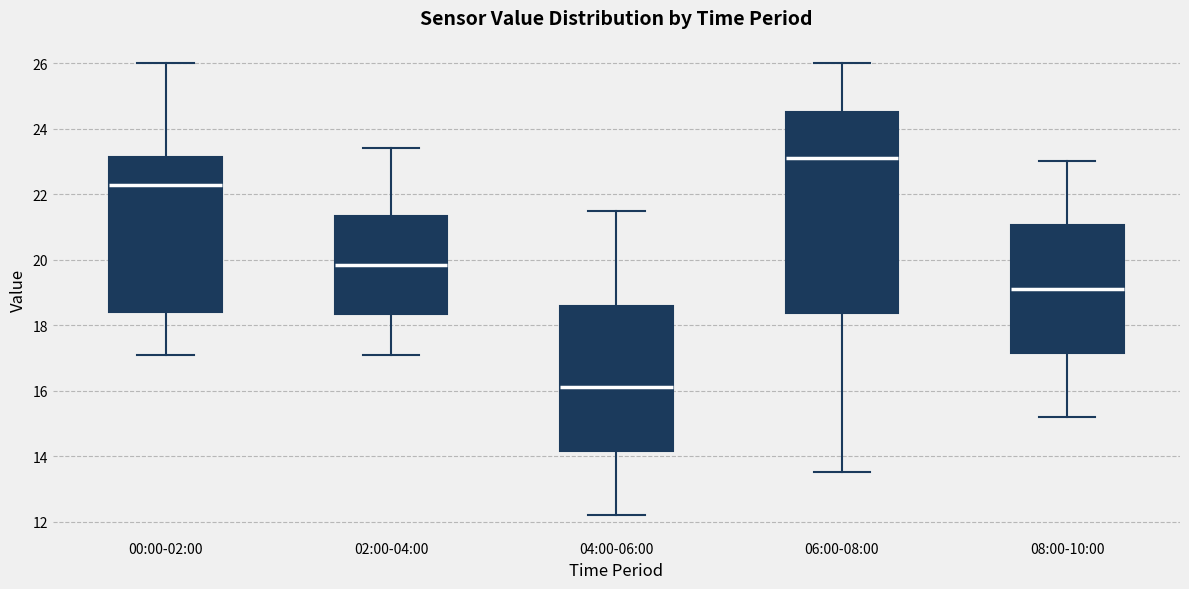

Which box has the highest median line?

06:00-08:00